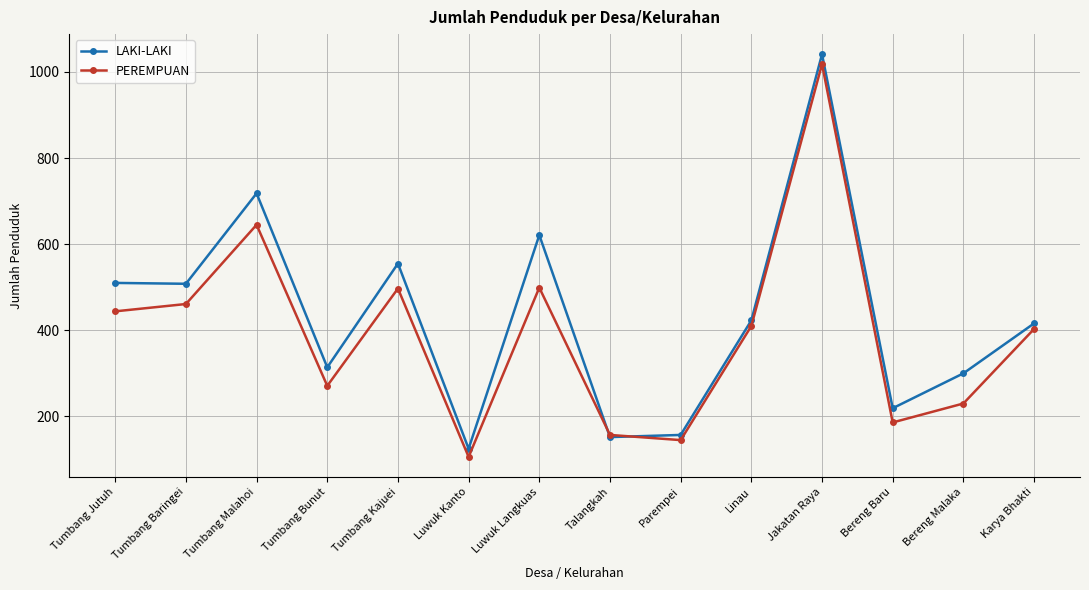

How many data points in PEREMPUAN are less than 410?

7